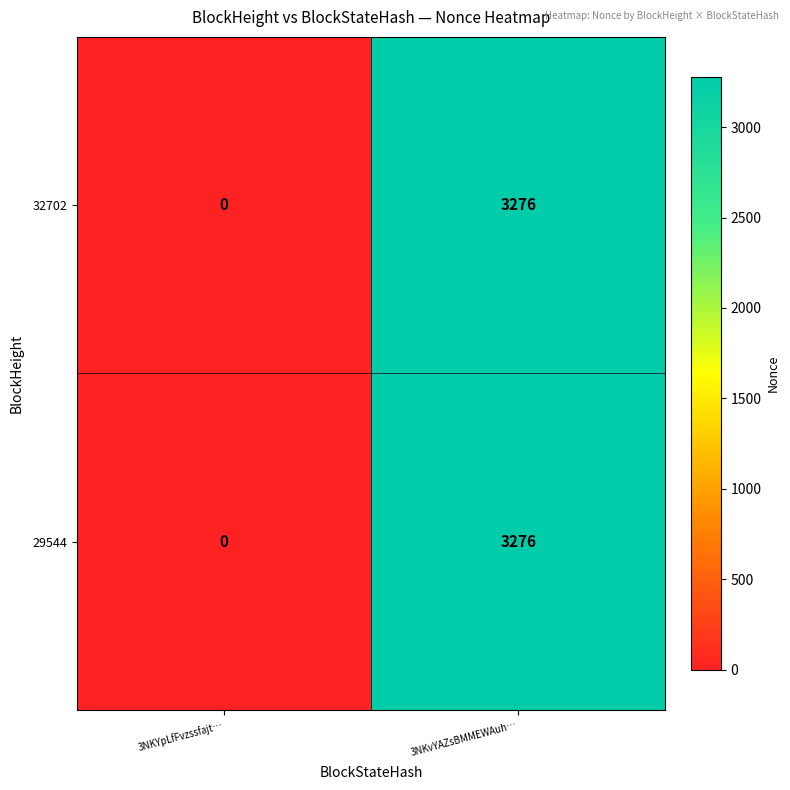

Rank the categories by 32702 value from lowest to highest.

3NKYpLfFvzssfajt…, 3NKvYAZsBMMEWAuh…